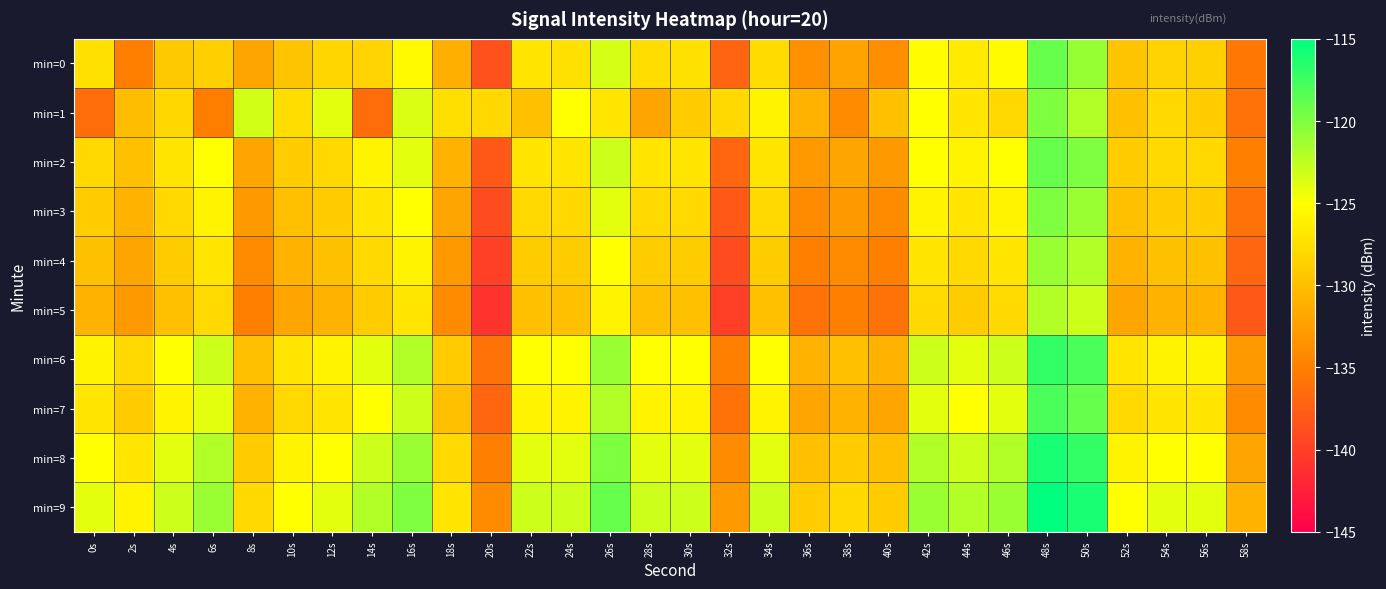

How many series are shown in this chart?

10